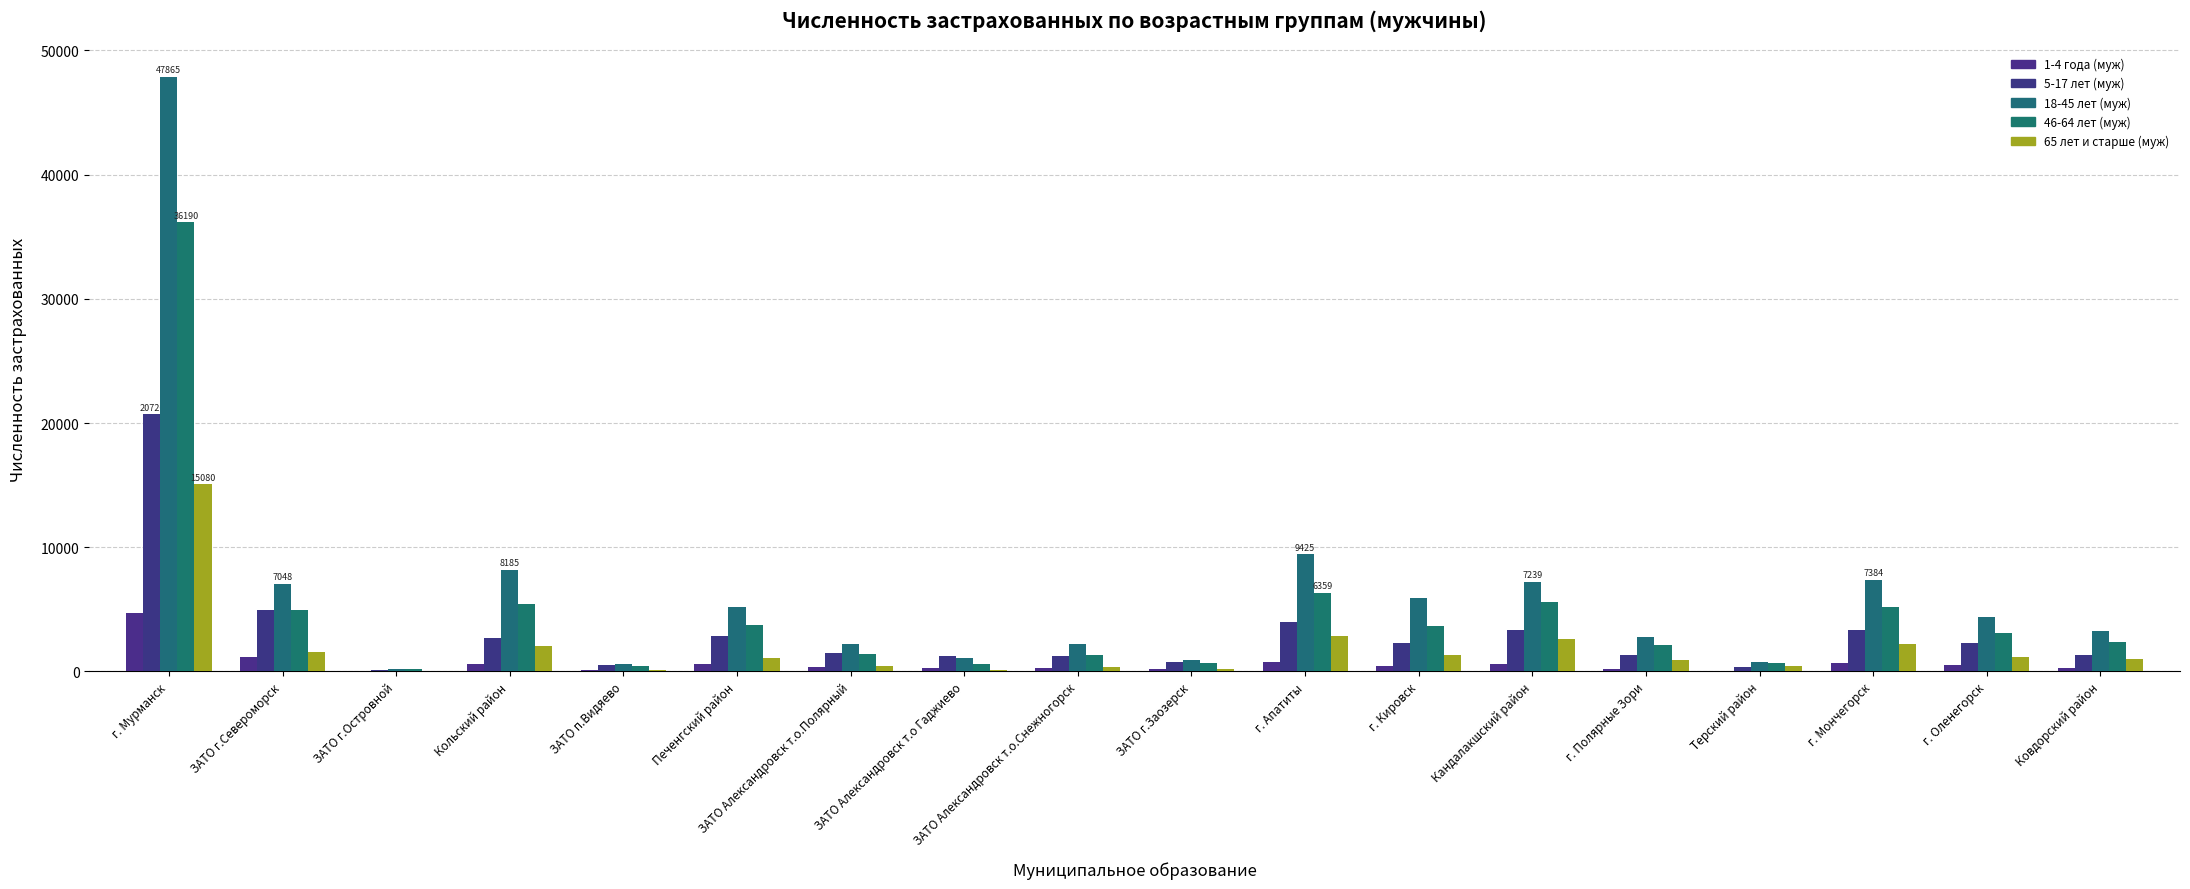

At how many categories does at least one series exceed 34067?

1